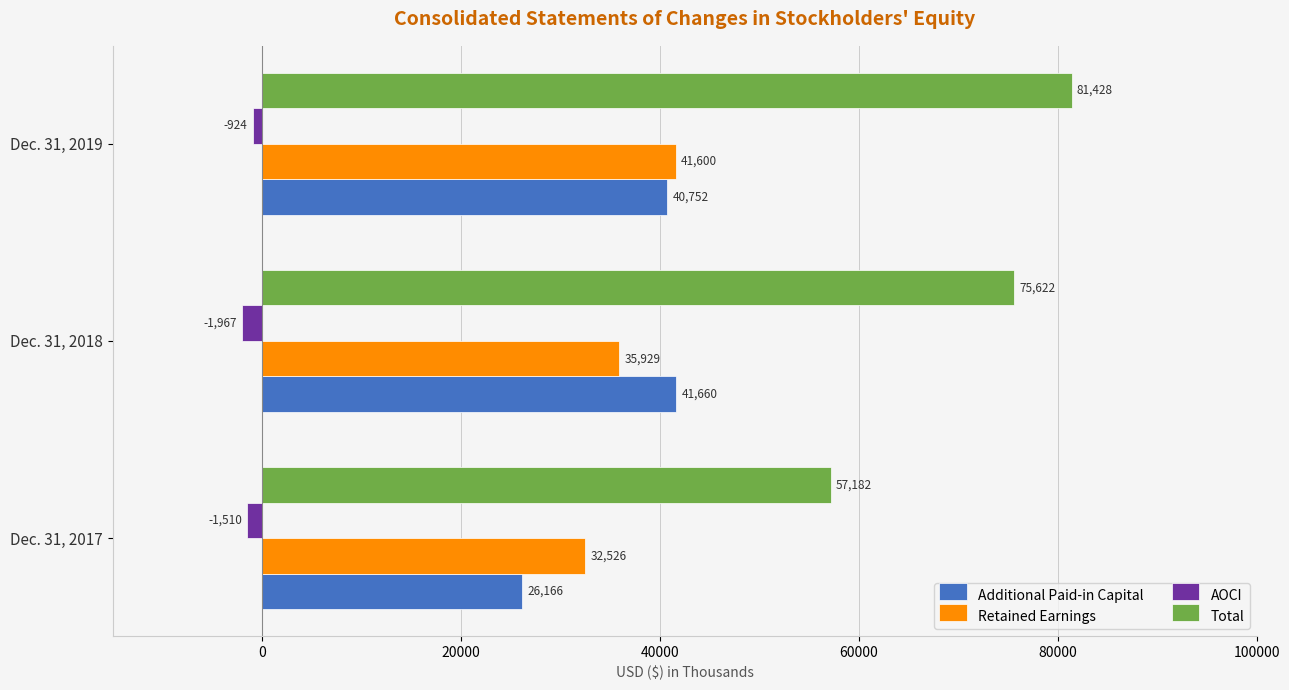

How many series are shown in this chart?

4